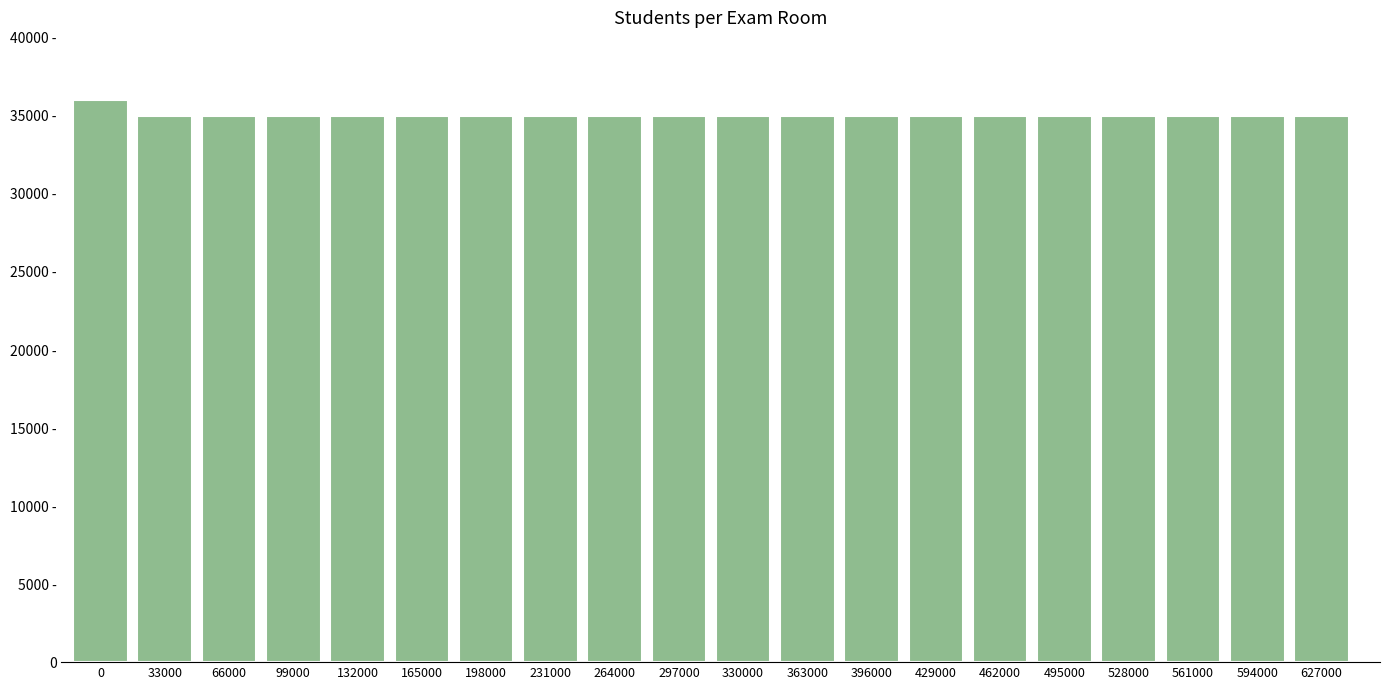

Is it true that the value at 495000 is 62?

False